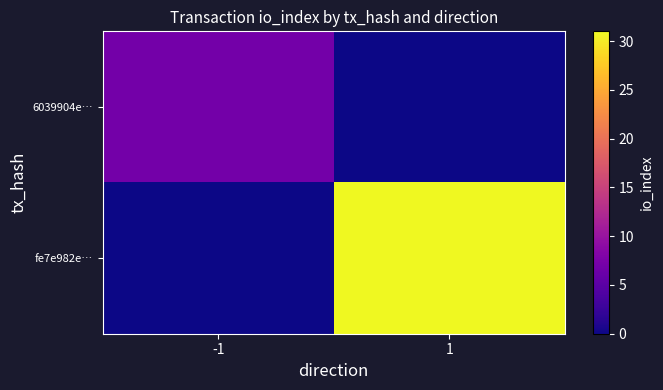

What is the difference between the highest and lowest values at 1?

31